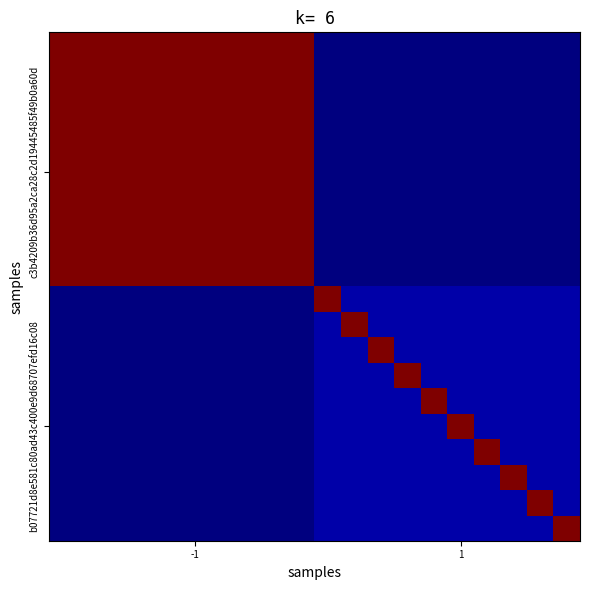

At how many categories does at least one series exceed 10?

20